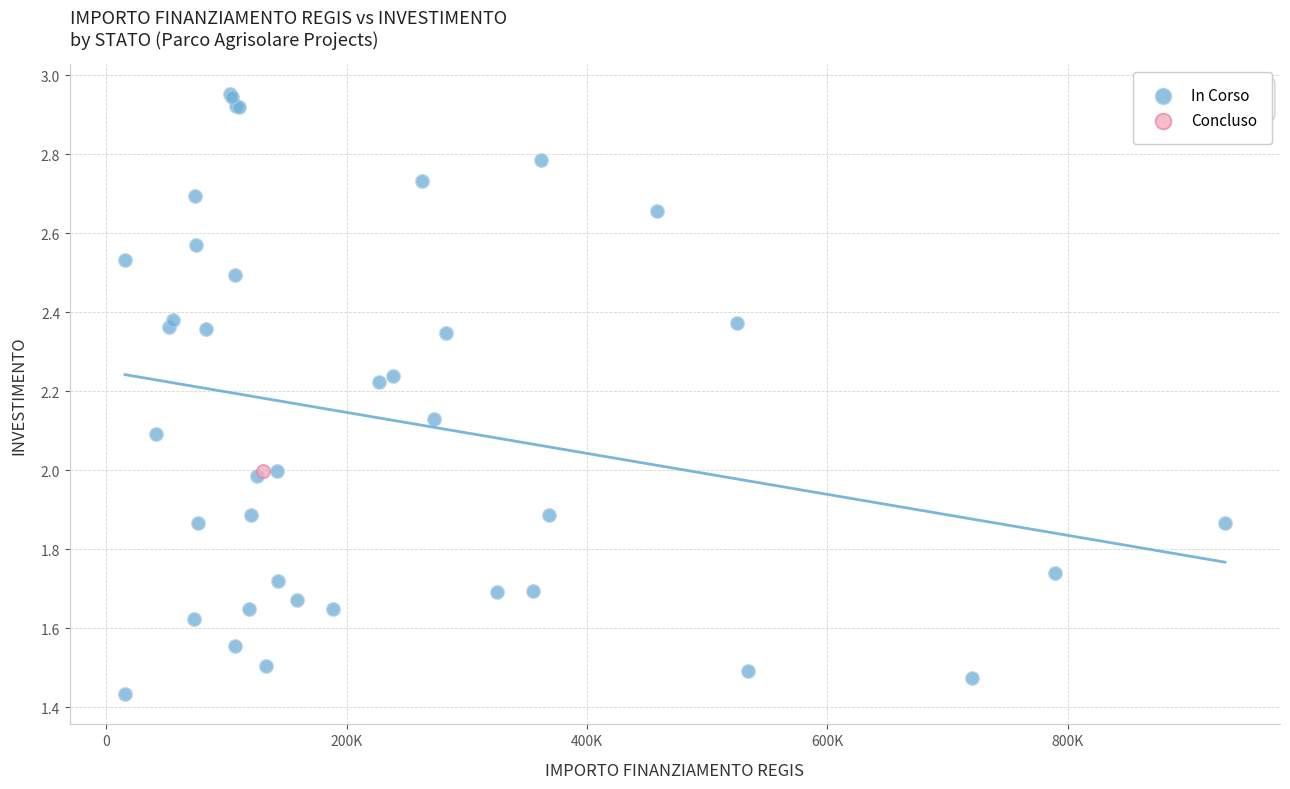

What are all the series names shown in the legend?

In Corso, Concluso